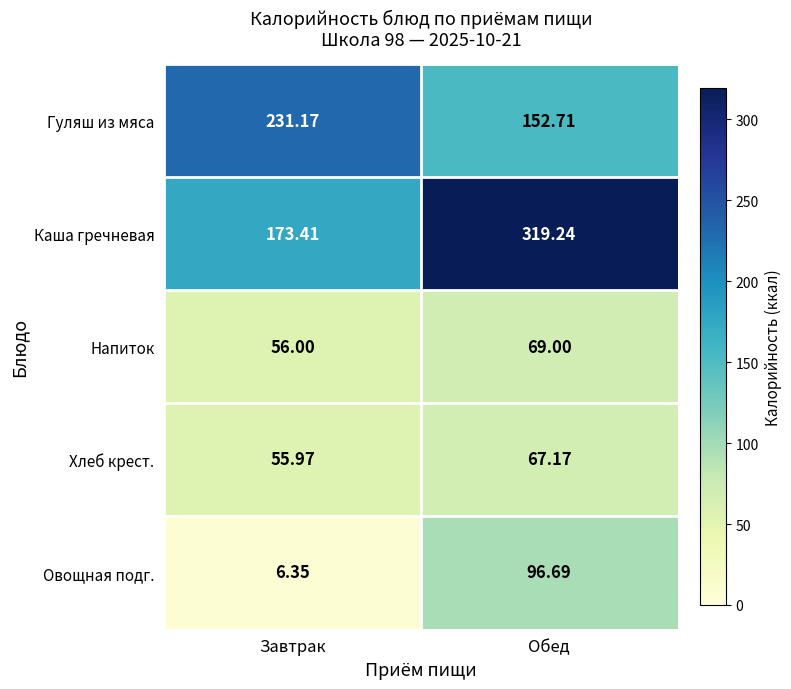

Which series changed the most between Завтрак and Обед?

Каша гречневая